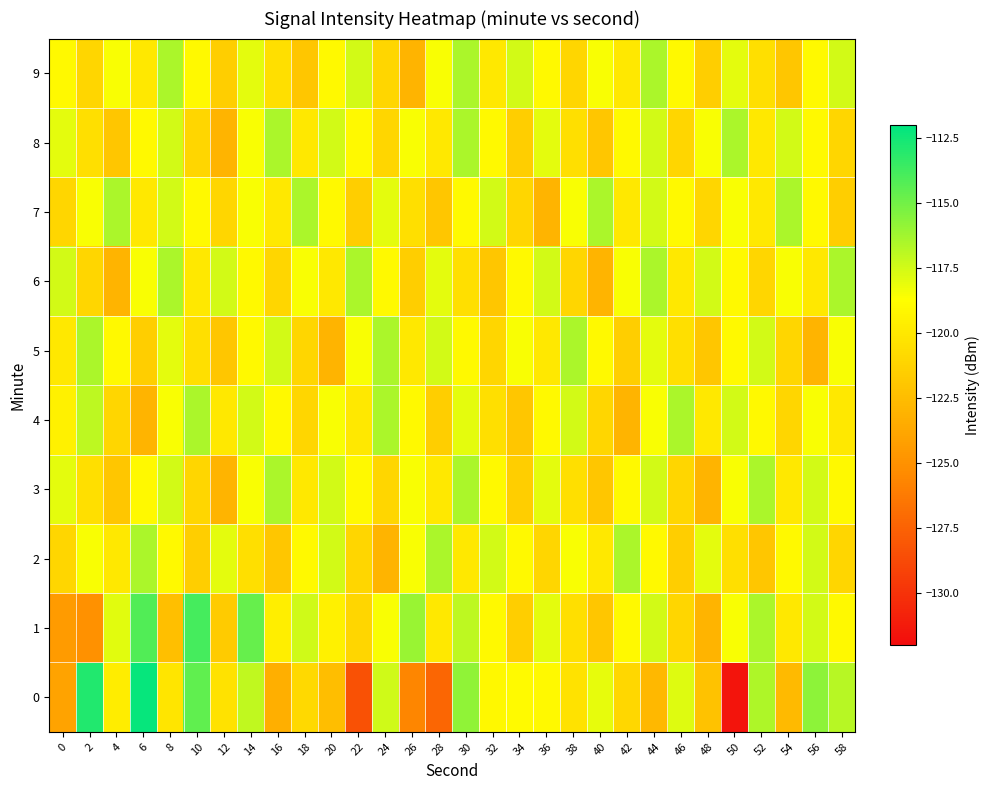

What is the maximum value shown in the chart?

-112.2